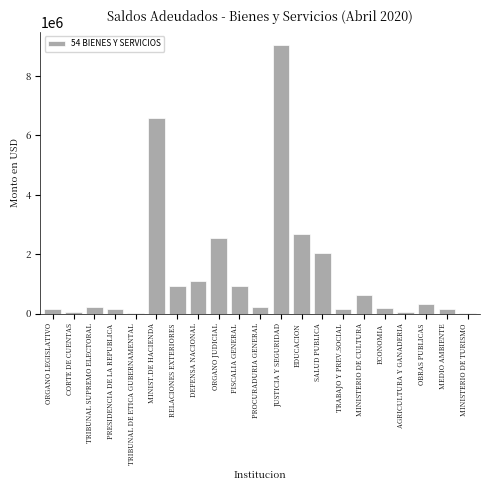

What is the change in value from DEFENSA NACIONAL to JUSTICIA Y SEGURIDAD?

+7925571.5